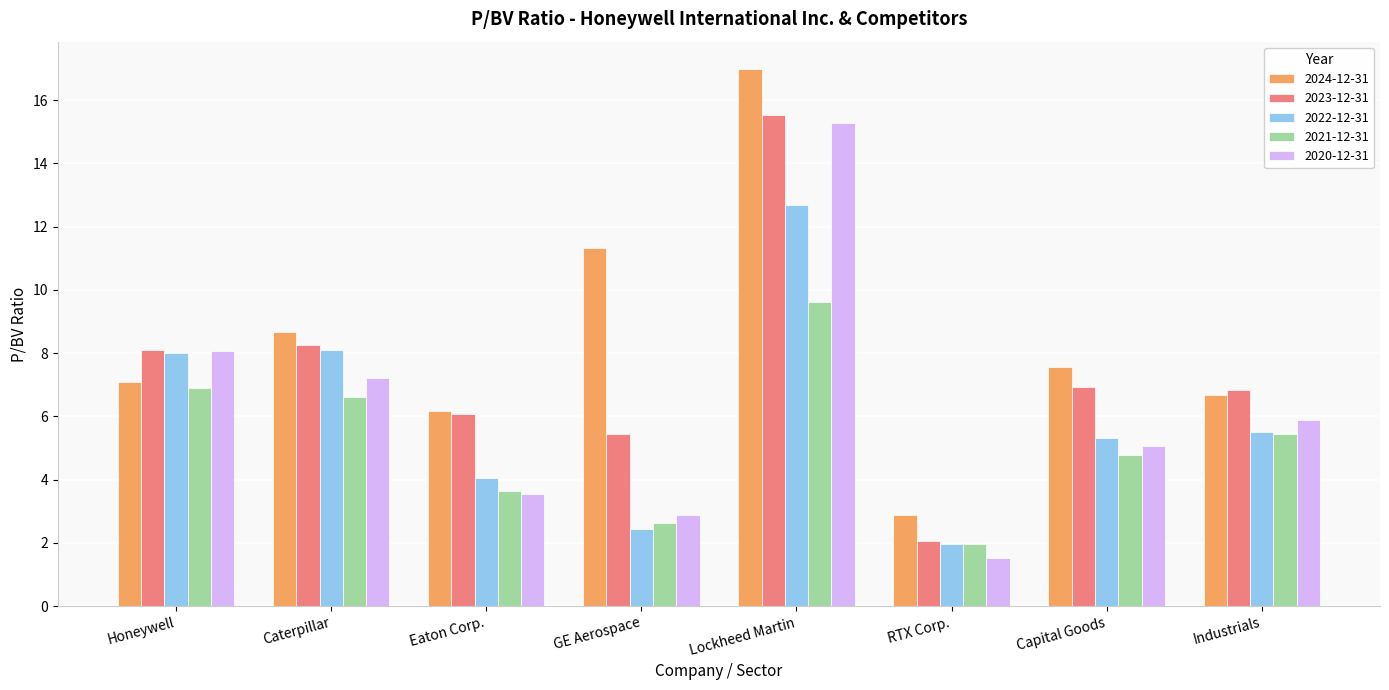

What position from the right is Industrials?

1